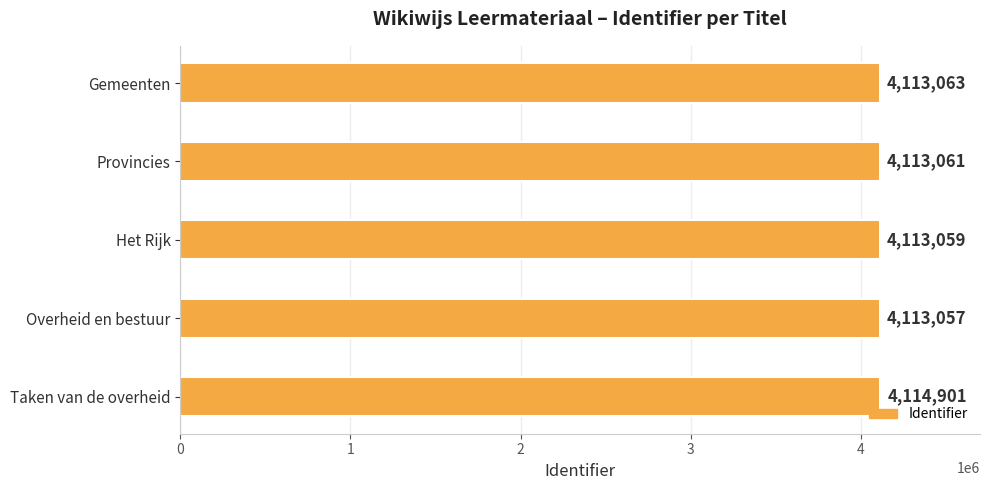

At which category does the chart reach its minimum across all series?

Overheid en bestuur